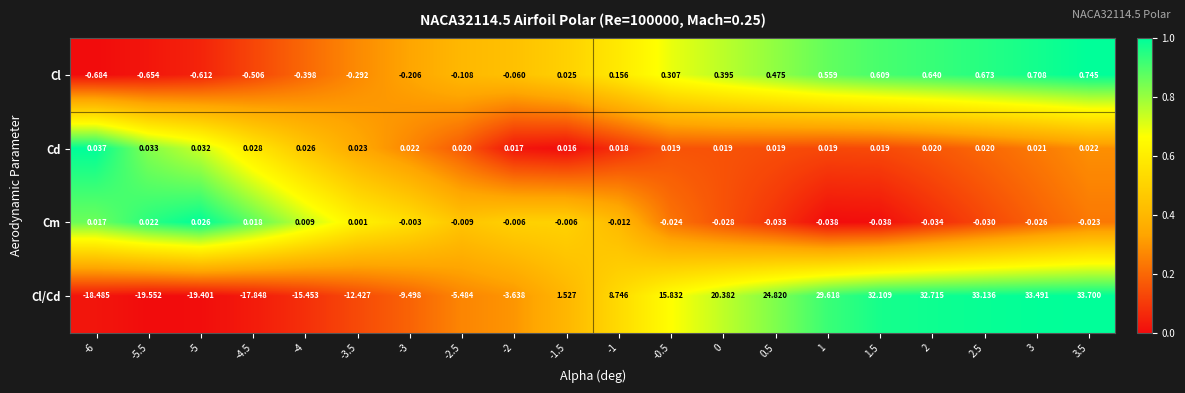

What is the total value across all series at -5?

-20.0